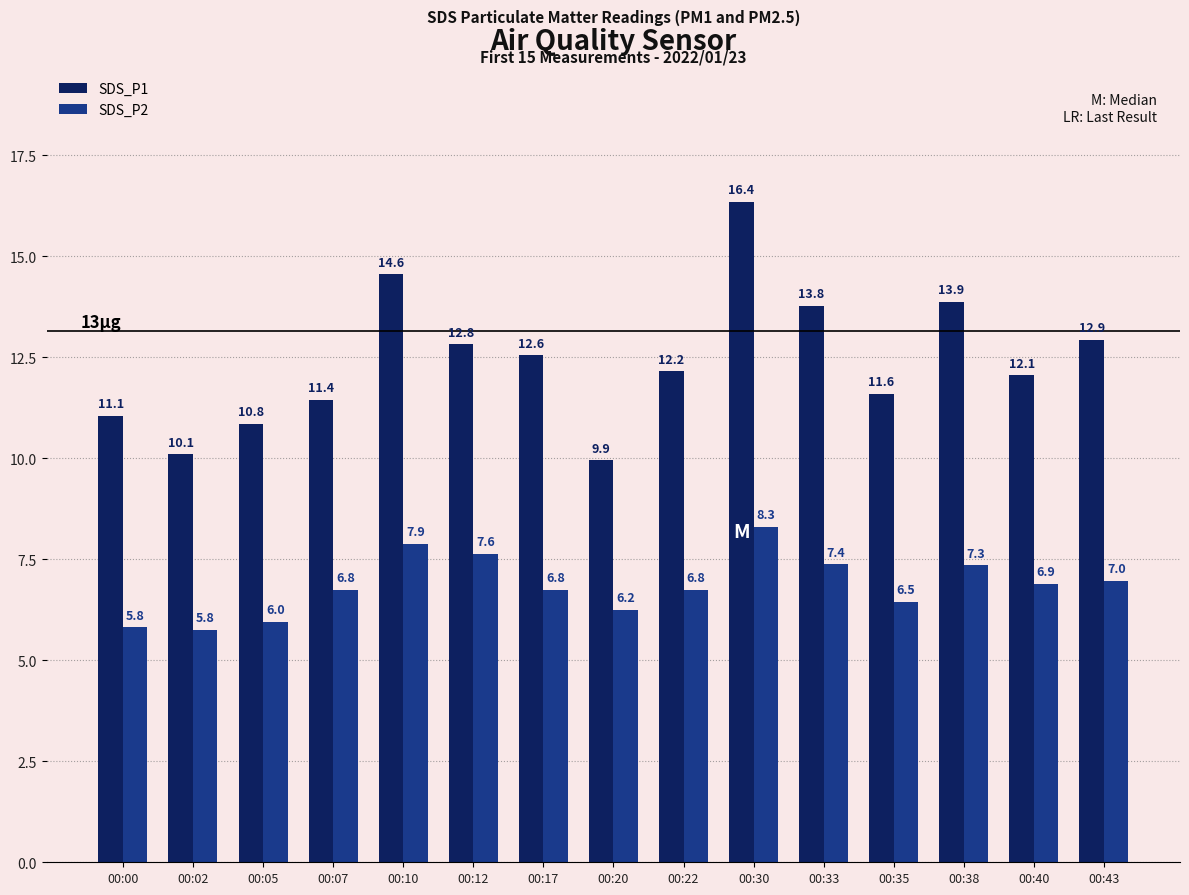

Which category has the highest value in the SDS_P1 series?

00:30